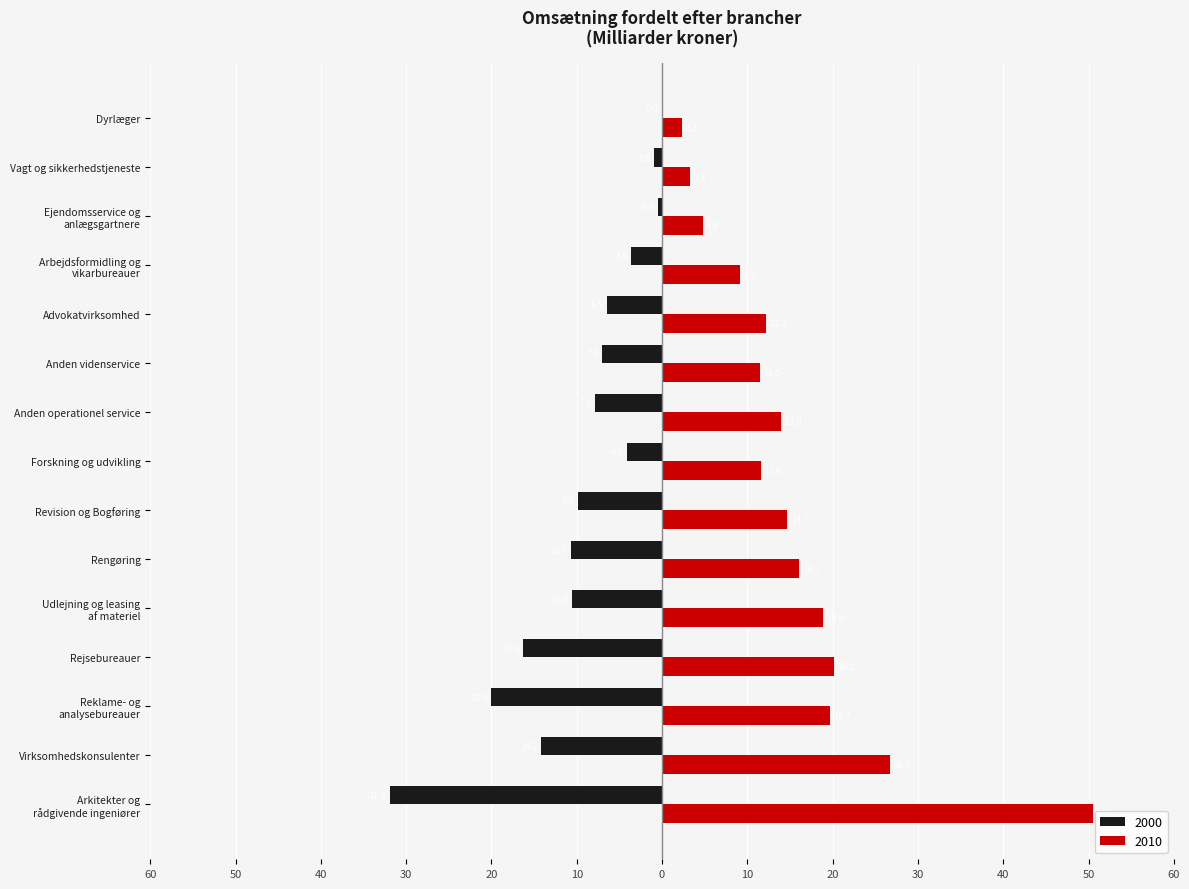

What is the difference between the maximum and minimum values in the 2010 series?

48.2